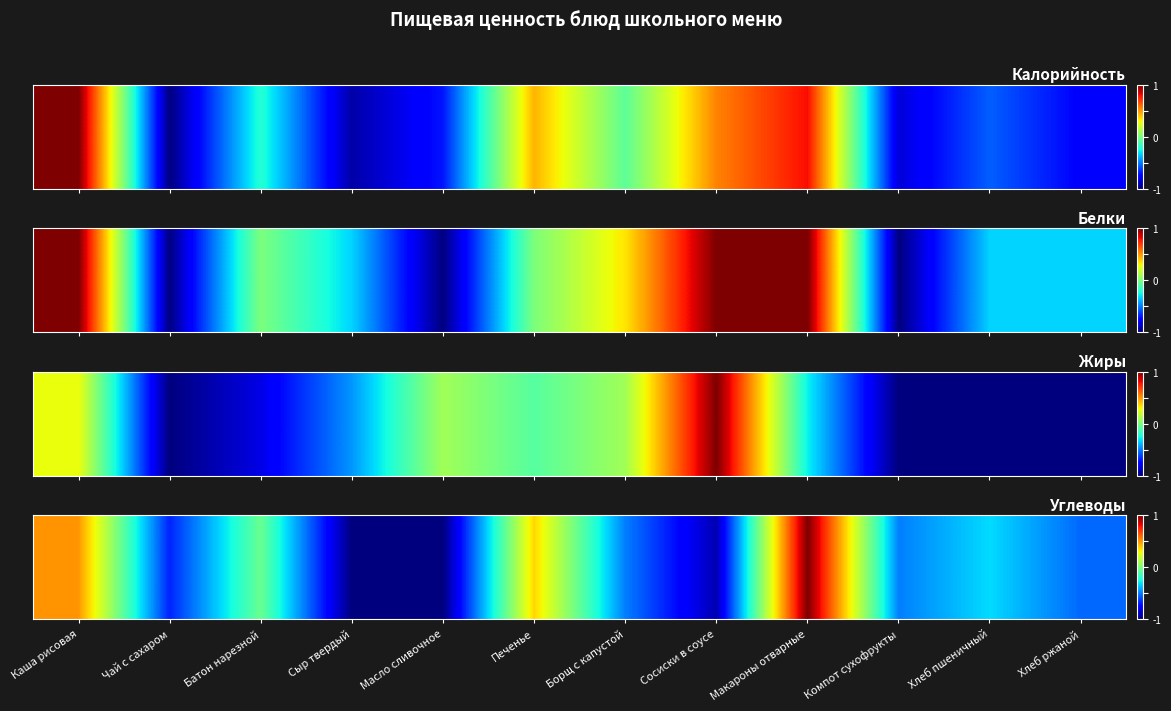

What is the approximate value at Чай с сахаром?

-0.7